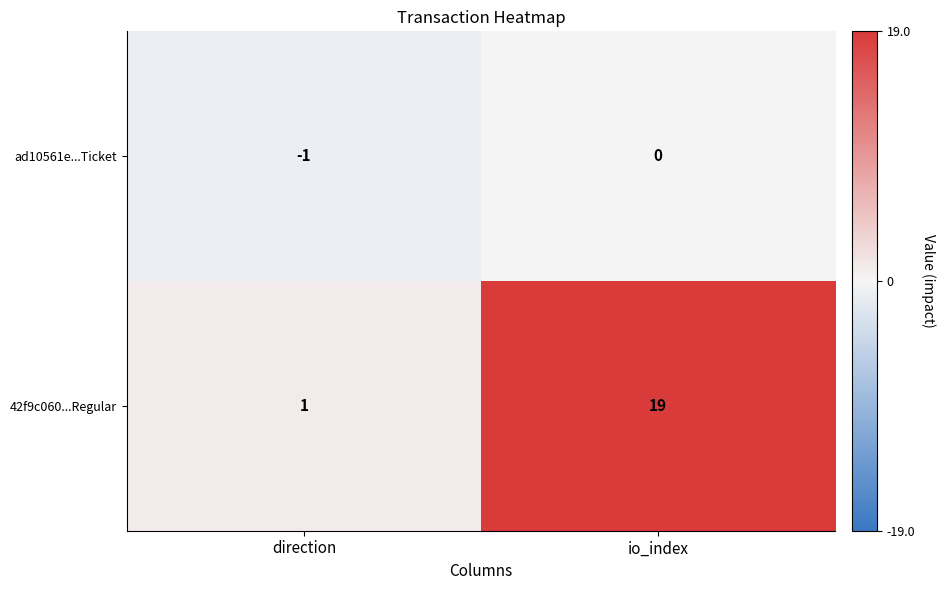

At which category does the chart reach its peak across all series?

io_index